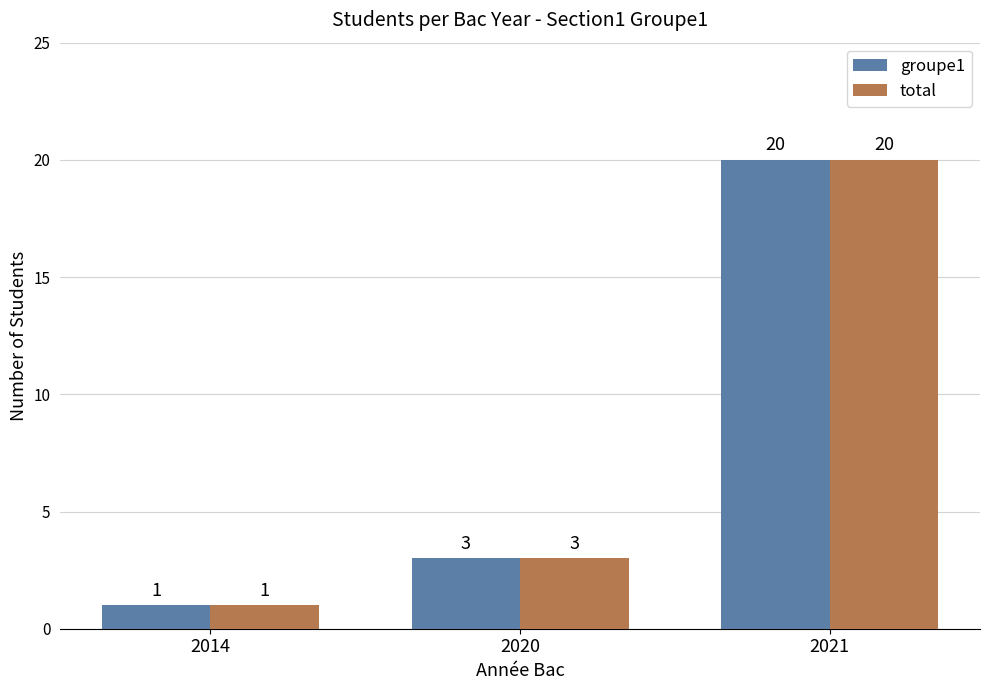

What is the lowest value of the groupe1 series?

1